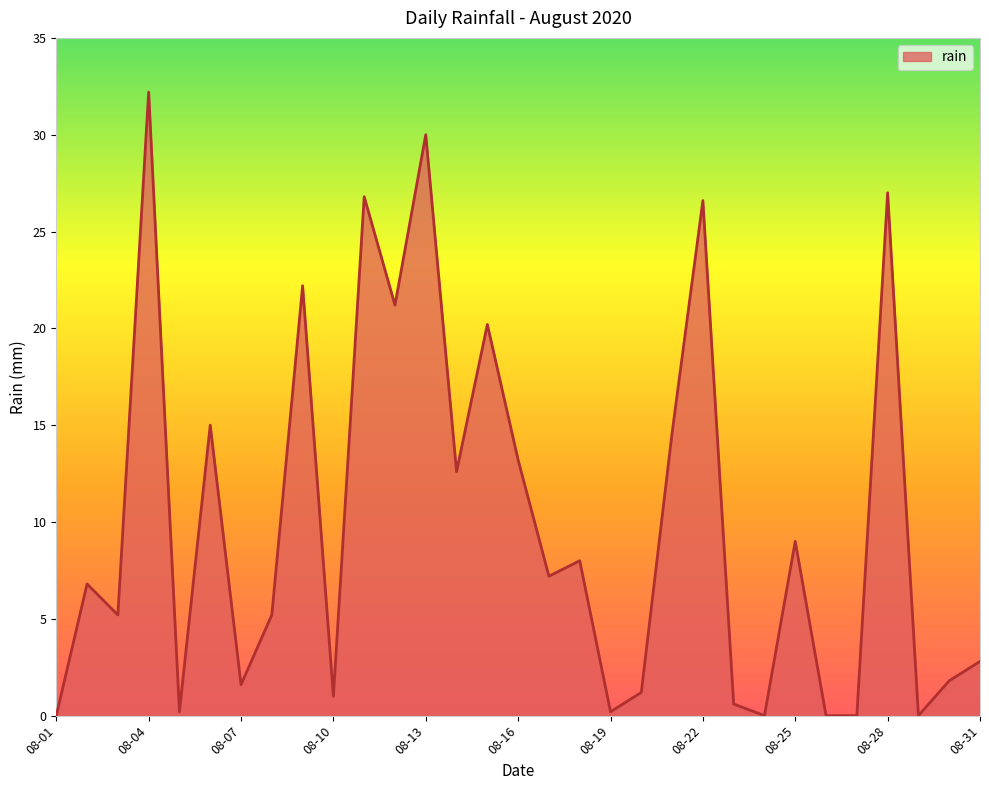

What is the maximum value shown in the chart?

32.2